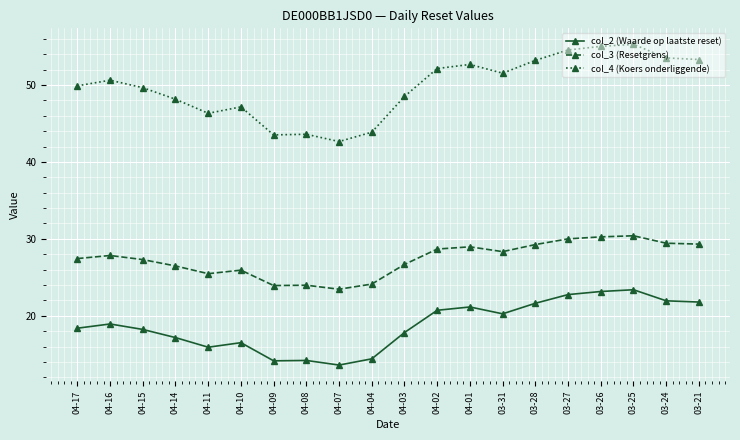

Is this an area chart (filled region under the line)?

No